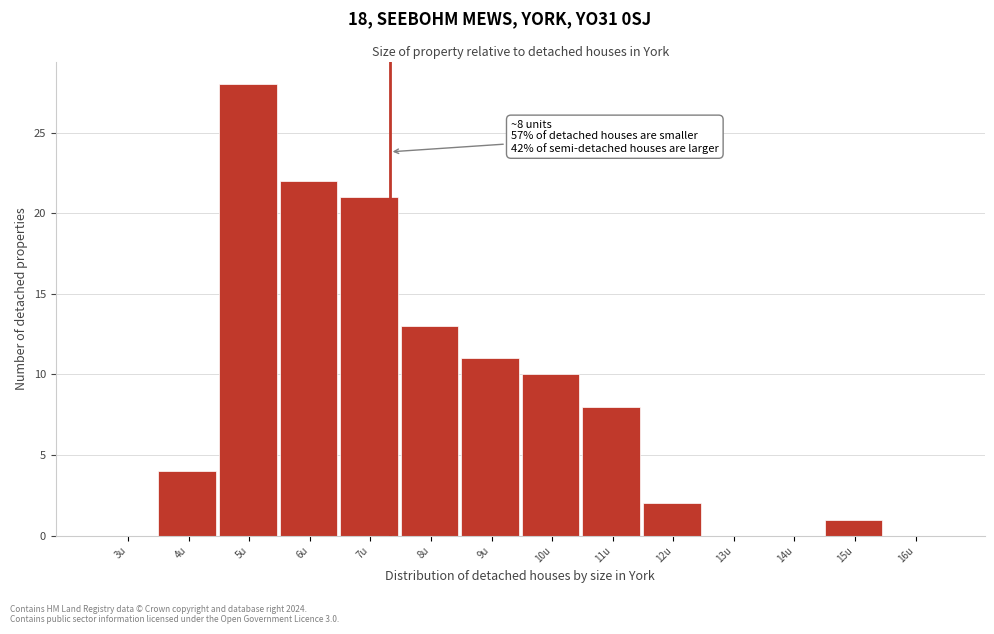

Reading left to right, transcribe all the data shown in this chart.

3u=0	4u=4	5u=28	6u=22	7u=21	8u=13	9u=11	10u=10	11u=8	12u=2	13u=0	14u=0	15u=1	16u=0